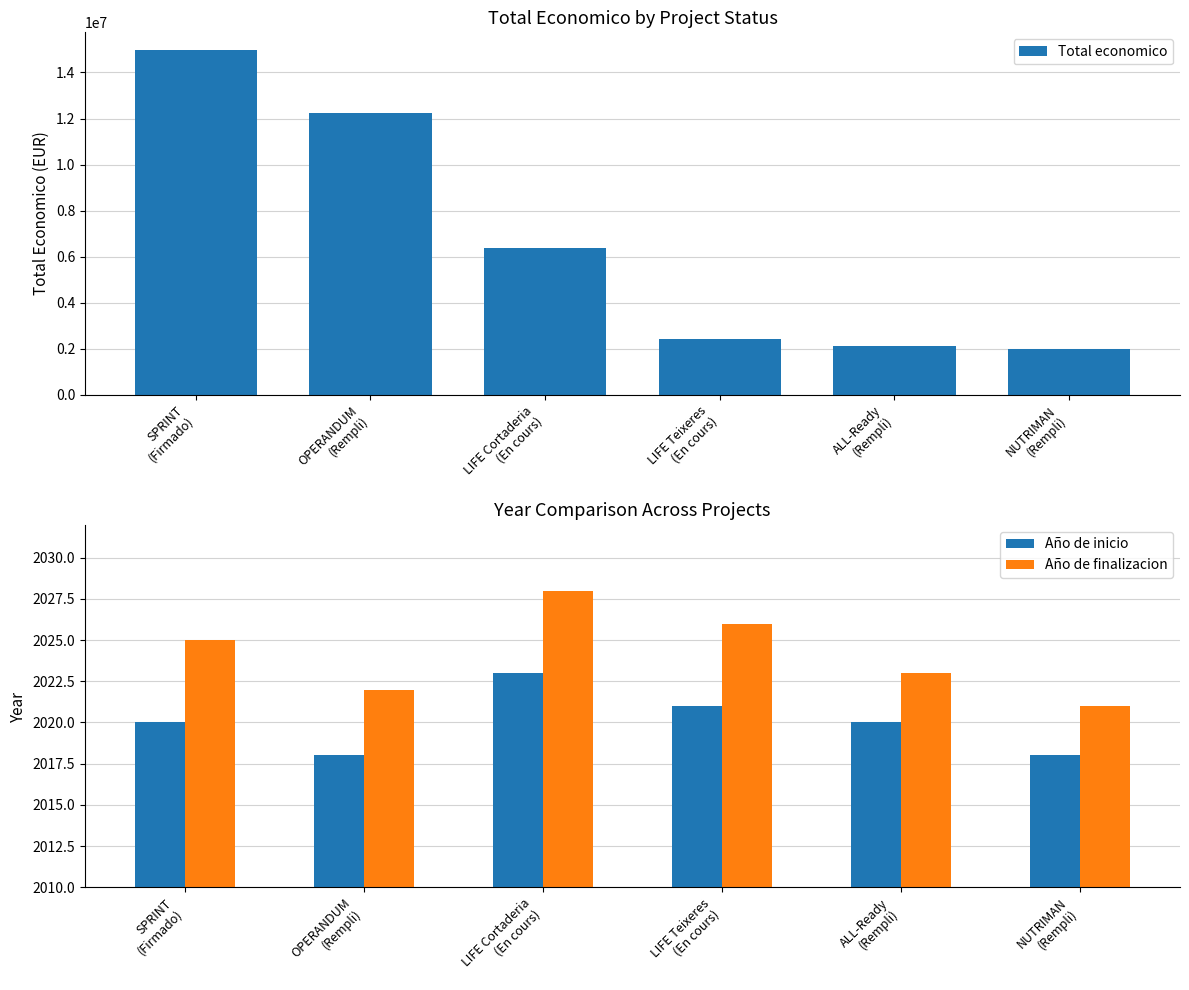

How many bars are there in total?

18